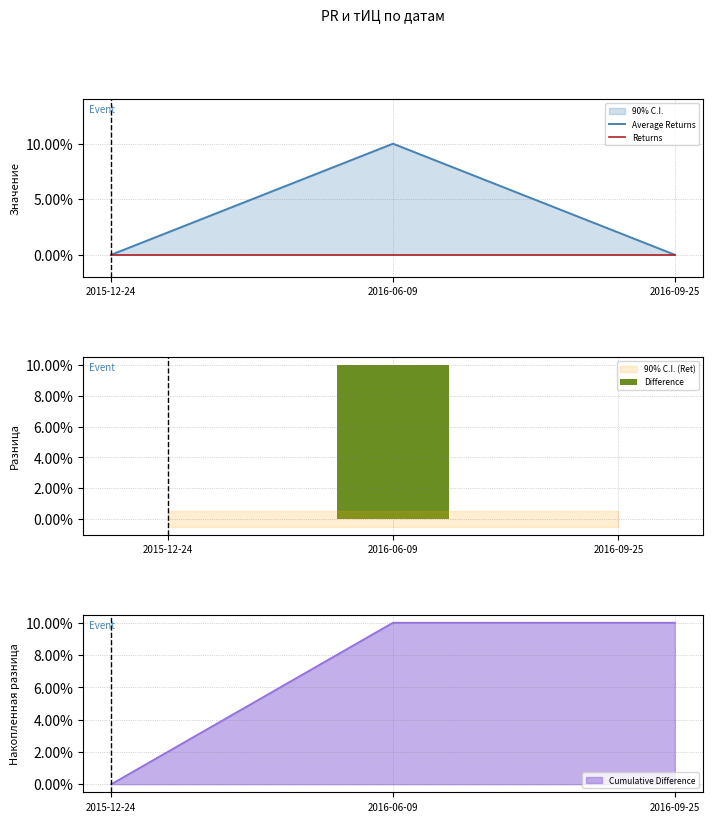

Reading right to left, extract all data points from this chart.

Average Returns: 2016-09-25=0	2016-06-09=10	2015-12-24=0
Returns: 2016-09-25=0	2016-06-09=0	2015-12-24=0
Difference: 2016-09-25=0	2016-06-09=10	2015-12-24=0